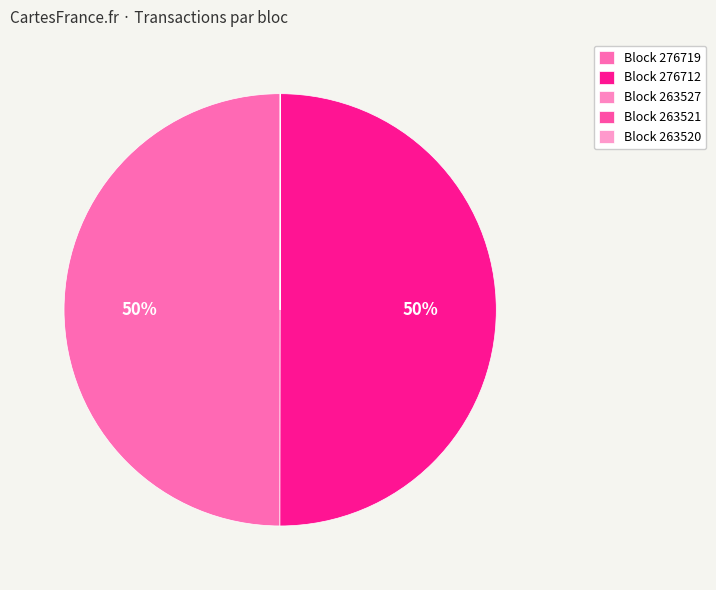

Does any single category account for the majority?

No